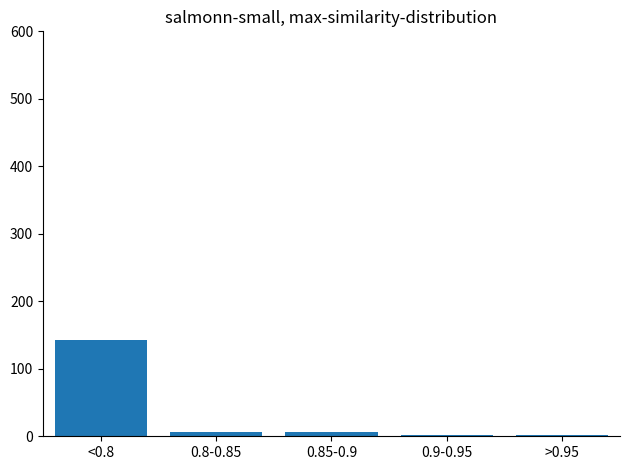

What is the label of the 3rd bar from the left?

0.85-0.9